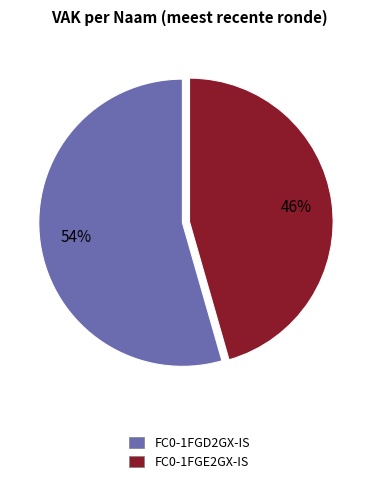

Is it true that FC0-1FGD2GX-IS is 54% of the pie?

True